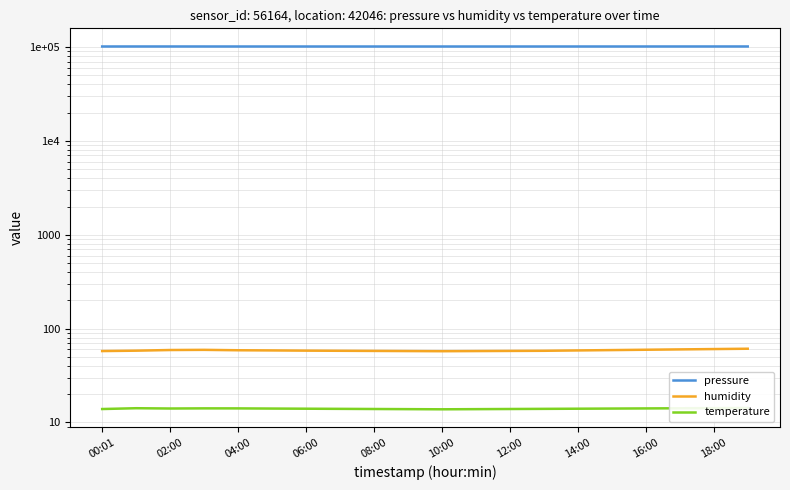

True or false: humidity and temperature intersect in this chart.

False